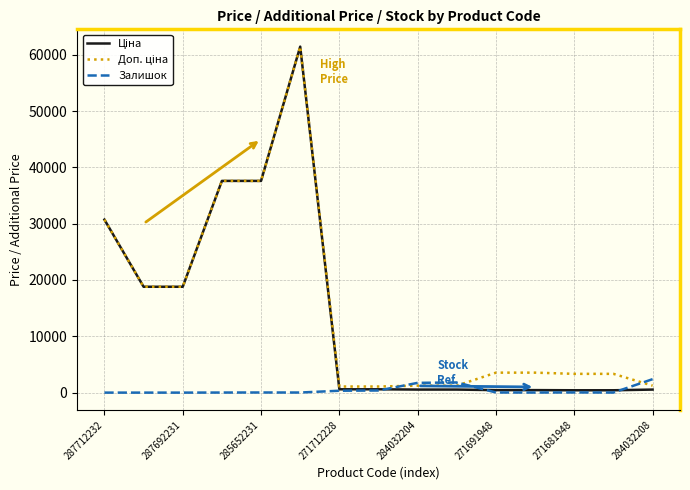

How many lines are shown in the chart?

3